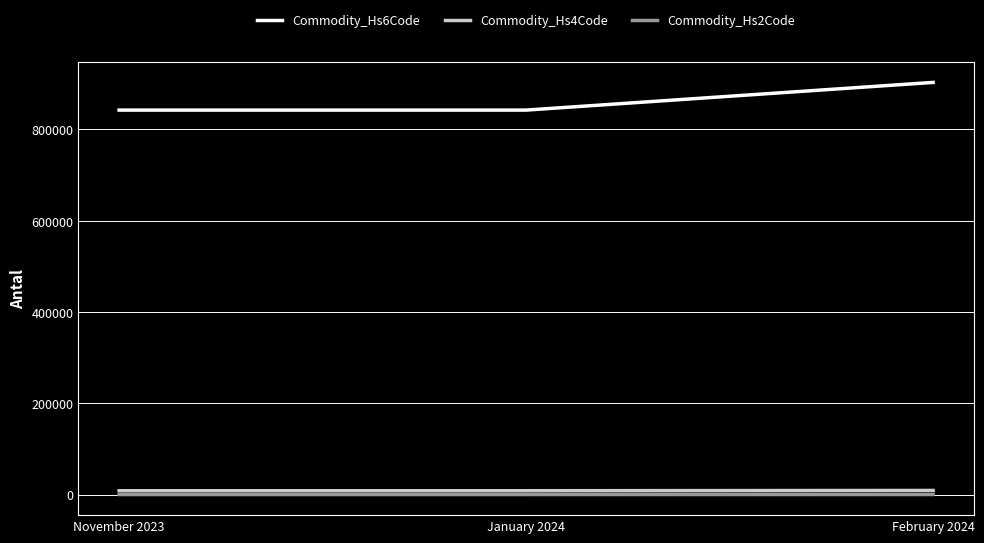

The Commodity_Hs4Code series shows 8421 at January 2024. True or false?

True